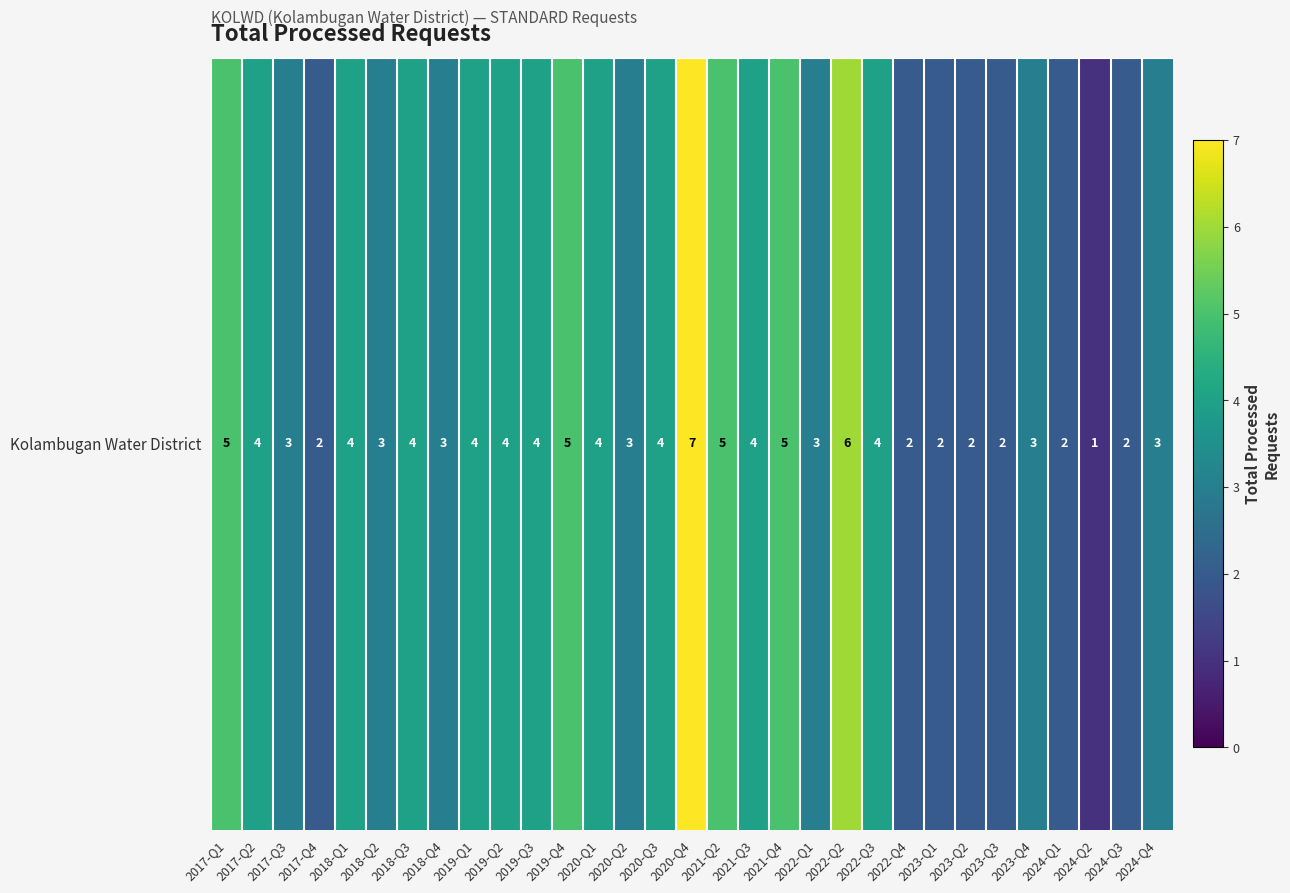

Which label corresponds to the largest value in the chart?

2020-Q4